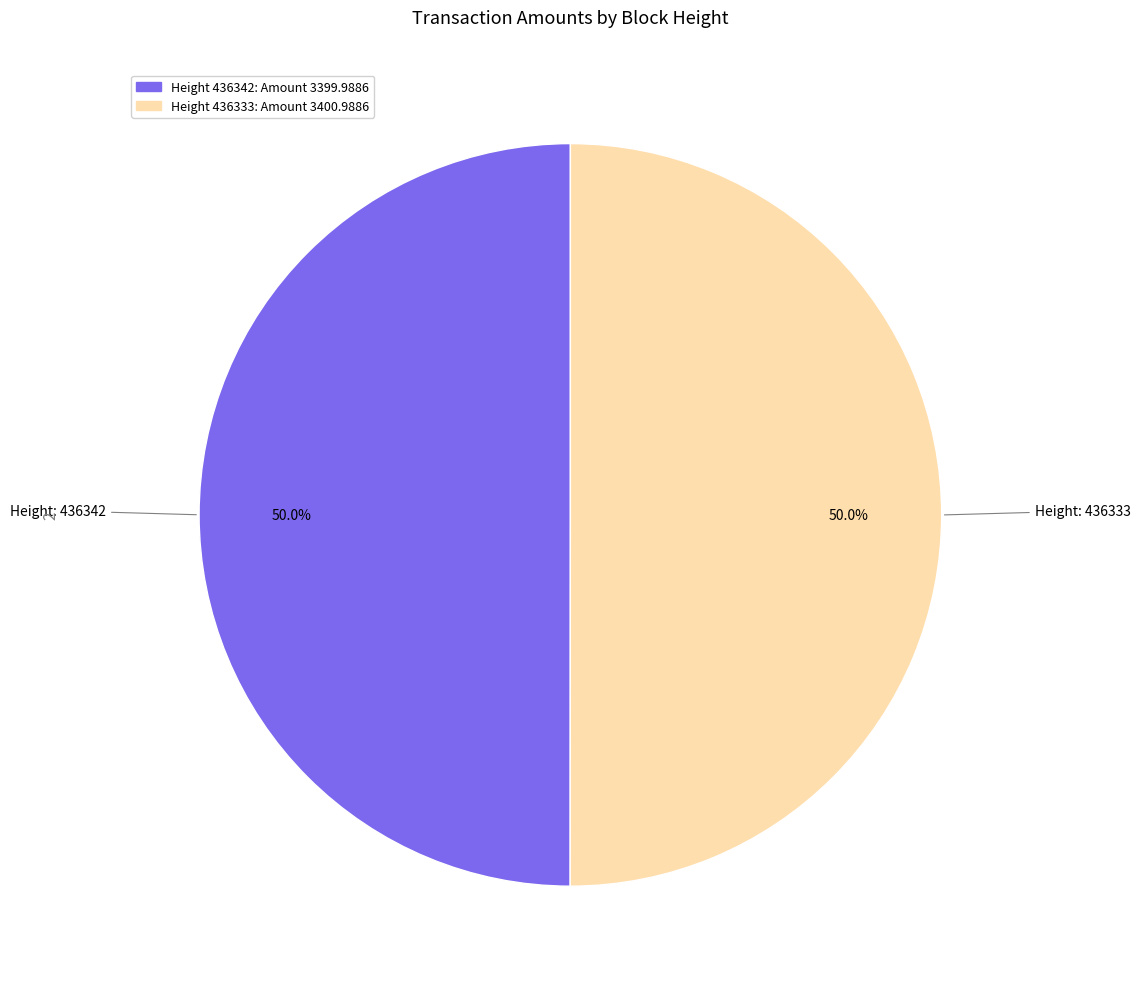

How many segments does this pie chart have?

2